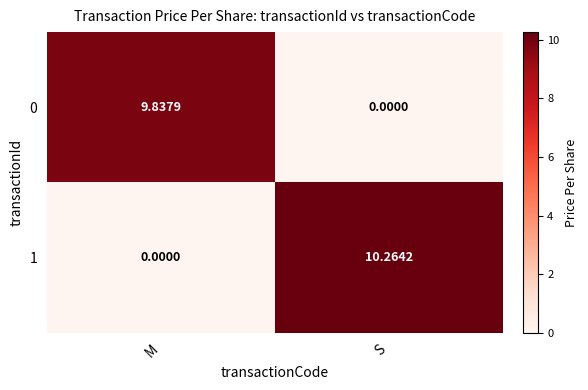

Which category has the lowest value in the 0 series?

S